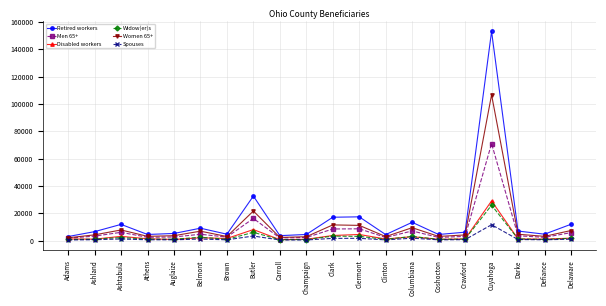

Where is the first local maximum for Retired workers?

Ashtabula